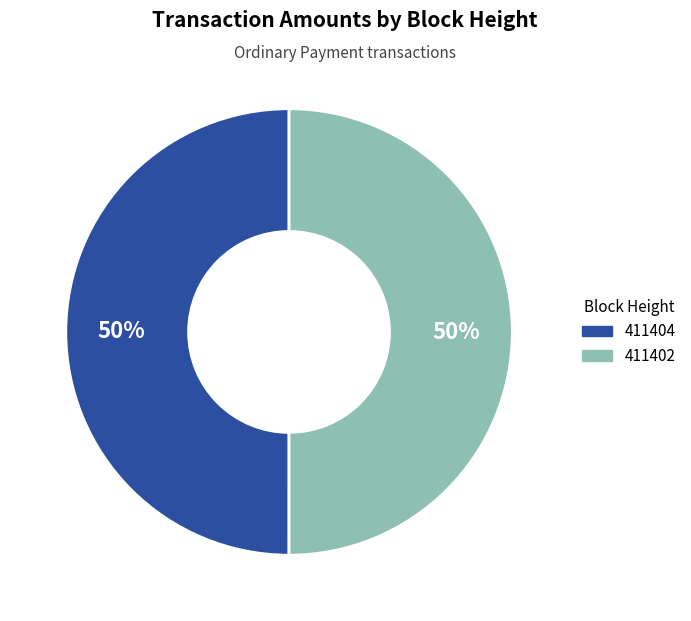

Do 411404 and 411402 together represent more than half of the pie?

Yes